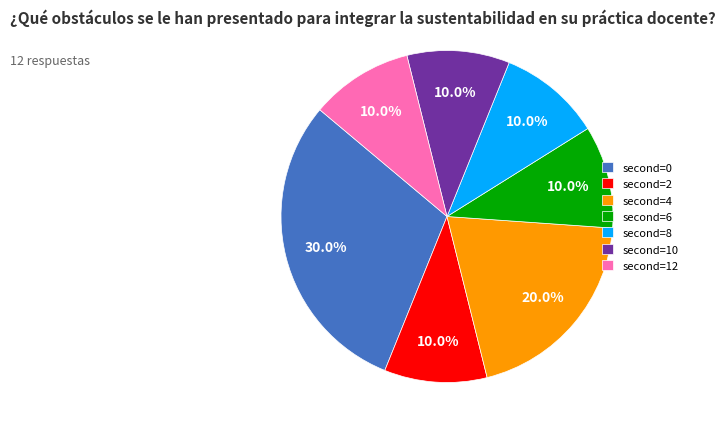

Is there a majority slice in this chart?

No